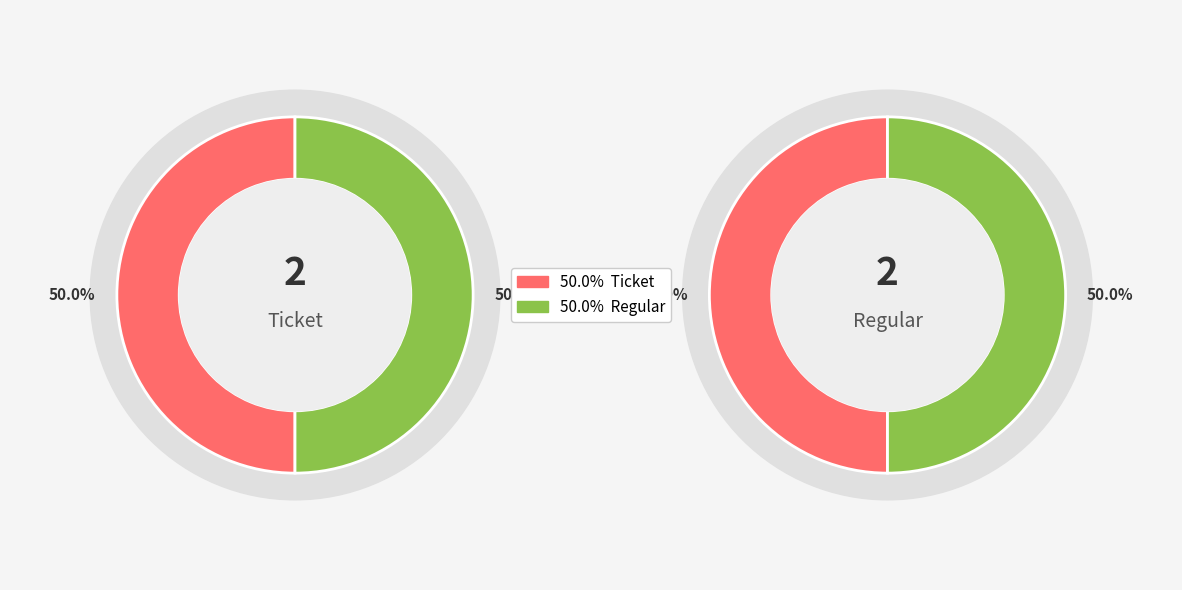

To the nearest percent, what percentage of the pie is Regular?

50%